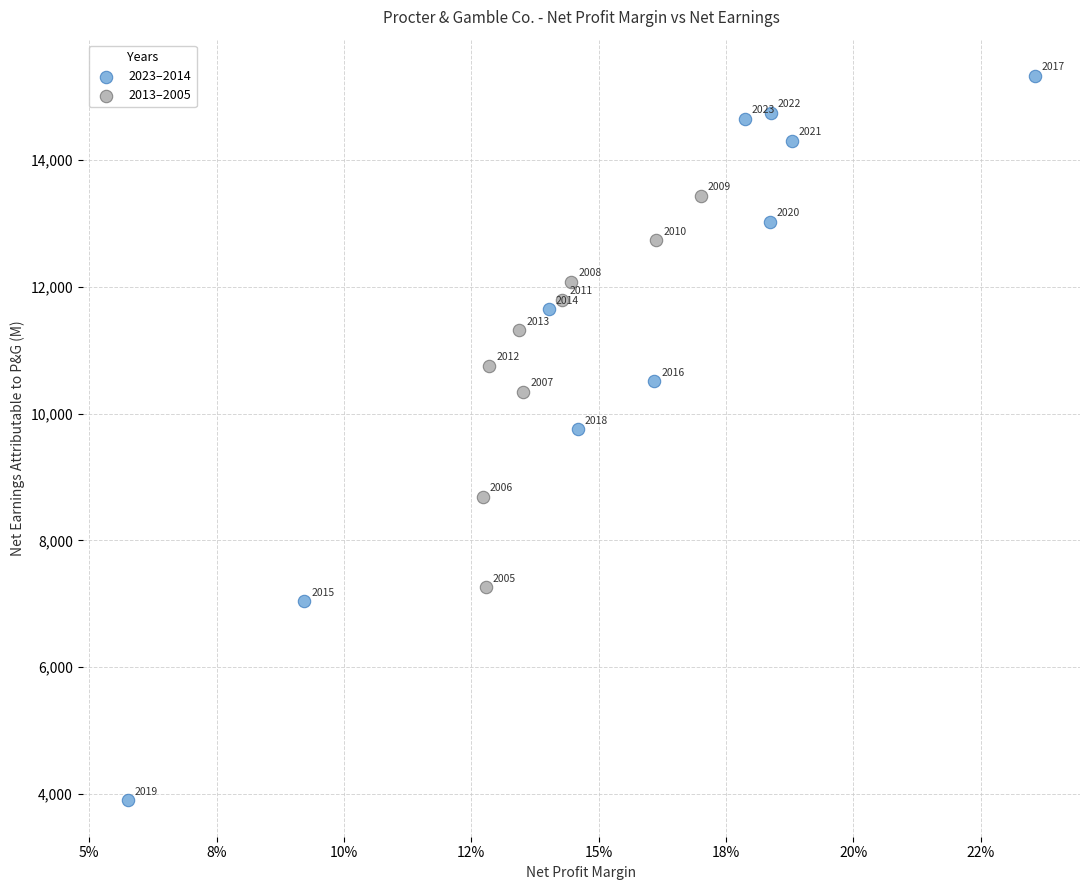

What are all the series names shown in the legend?

2023–2014, 2013–2005